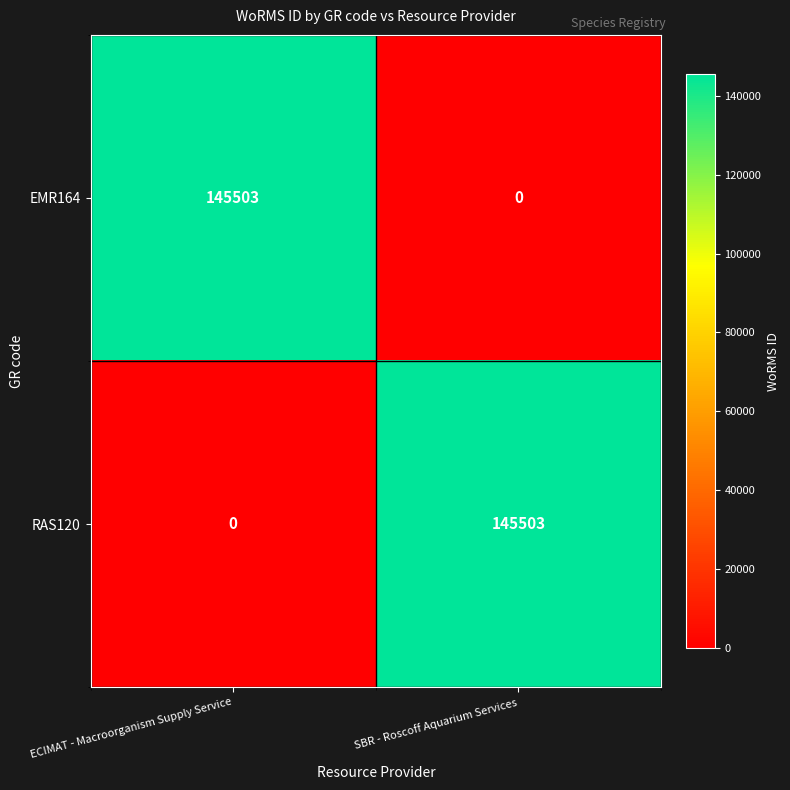

List the labels in order of RAS120 value, smallest first.

ECIMAT - Macroorganism Supply Service, SBR - Roscoff Aquarium Services